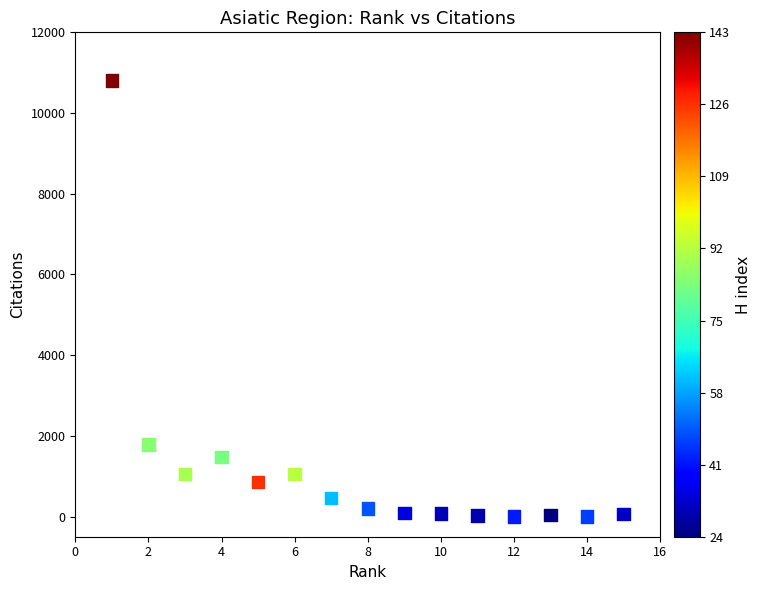

What is the range of Y values (max minus min)?

10802